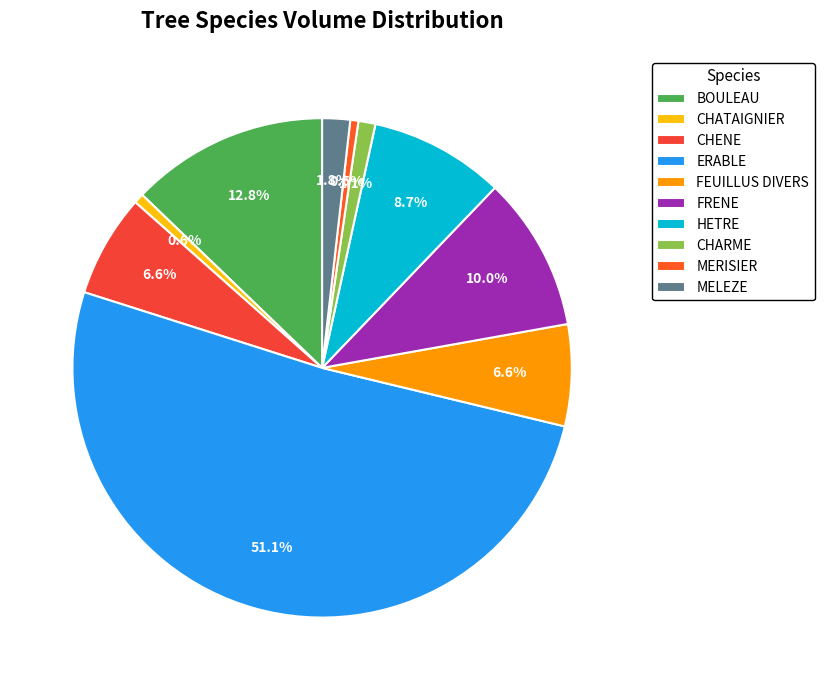

What is the ratio of the value at CHENE to the value at CHARME?

6.0